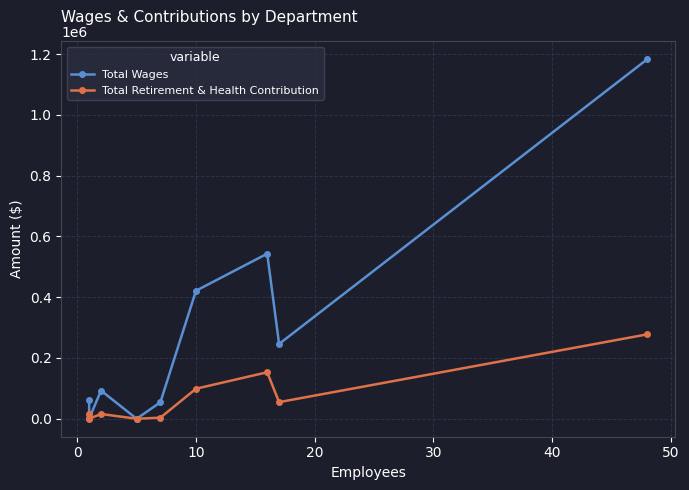

Which series has the largest total across all categories?

Total Wages